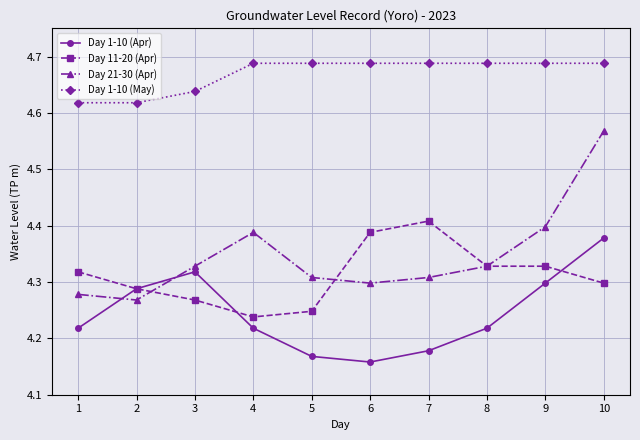

True or false: Day 1-10 (May) and Day 11-20 (Apr) cross at least once.

False